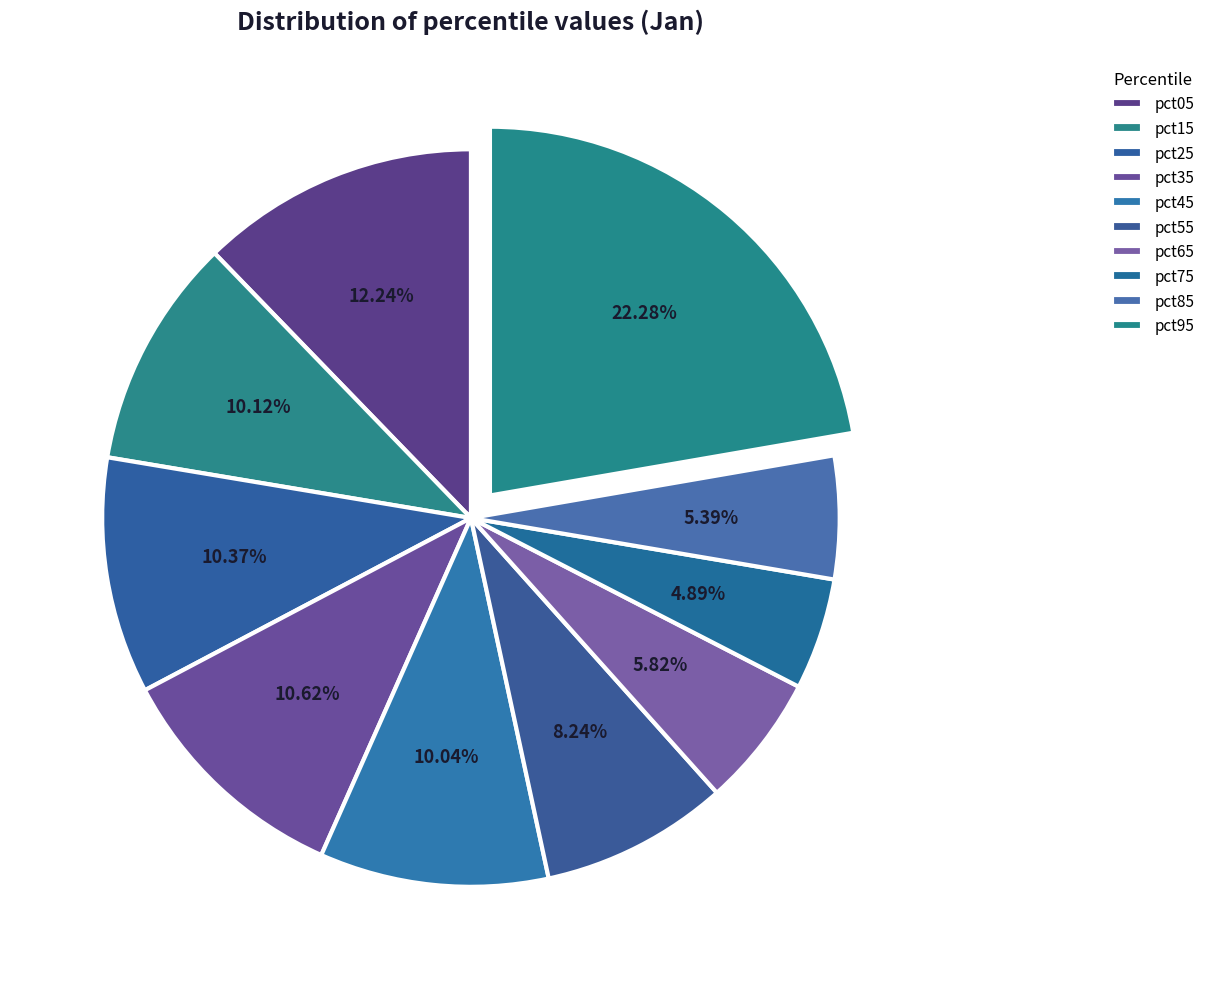

Is it true that pct05 is 6% of the pie?

False